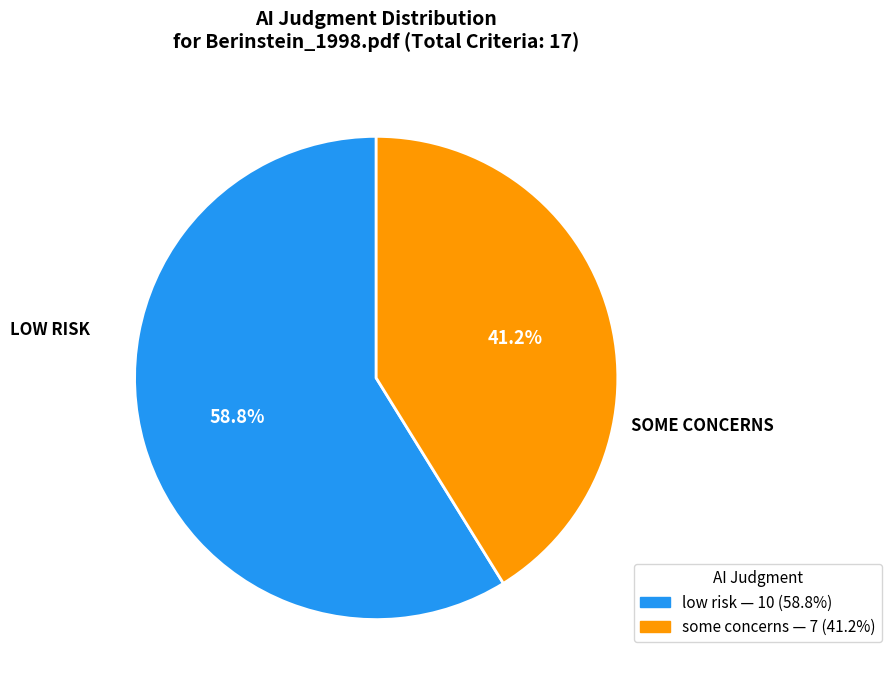

Approximately how many times larger is the value at some concerns compared to low risk?

0.7